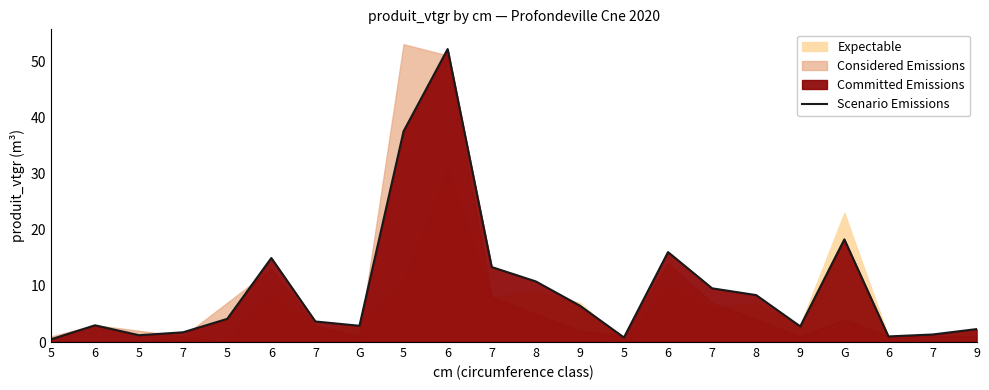

How many lines are shown in the chart?

1